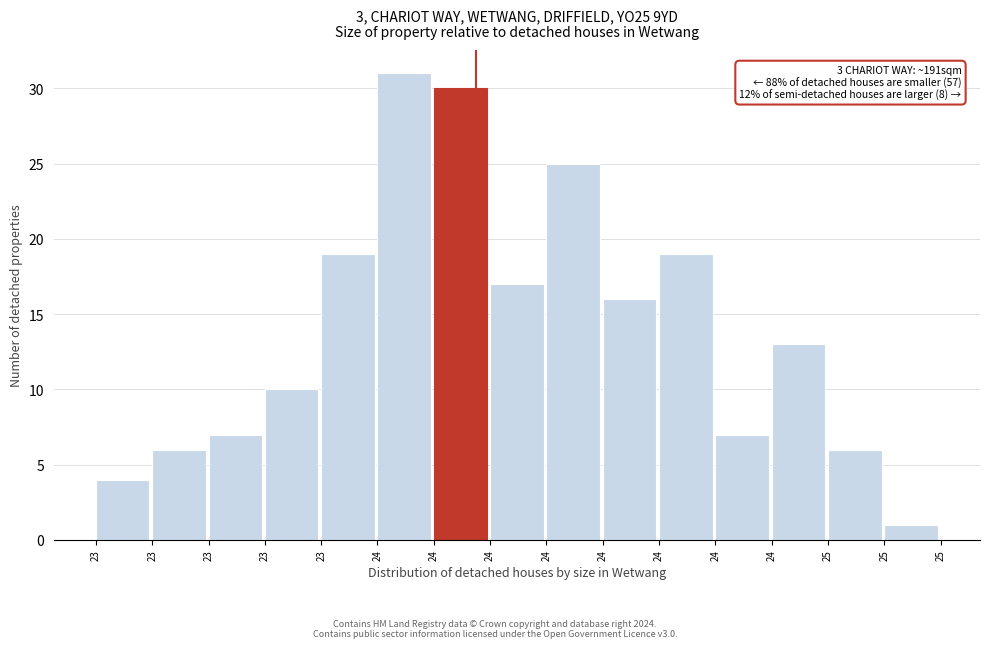

Count the number of categories in the chart.

15